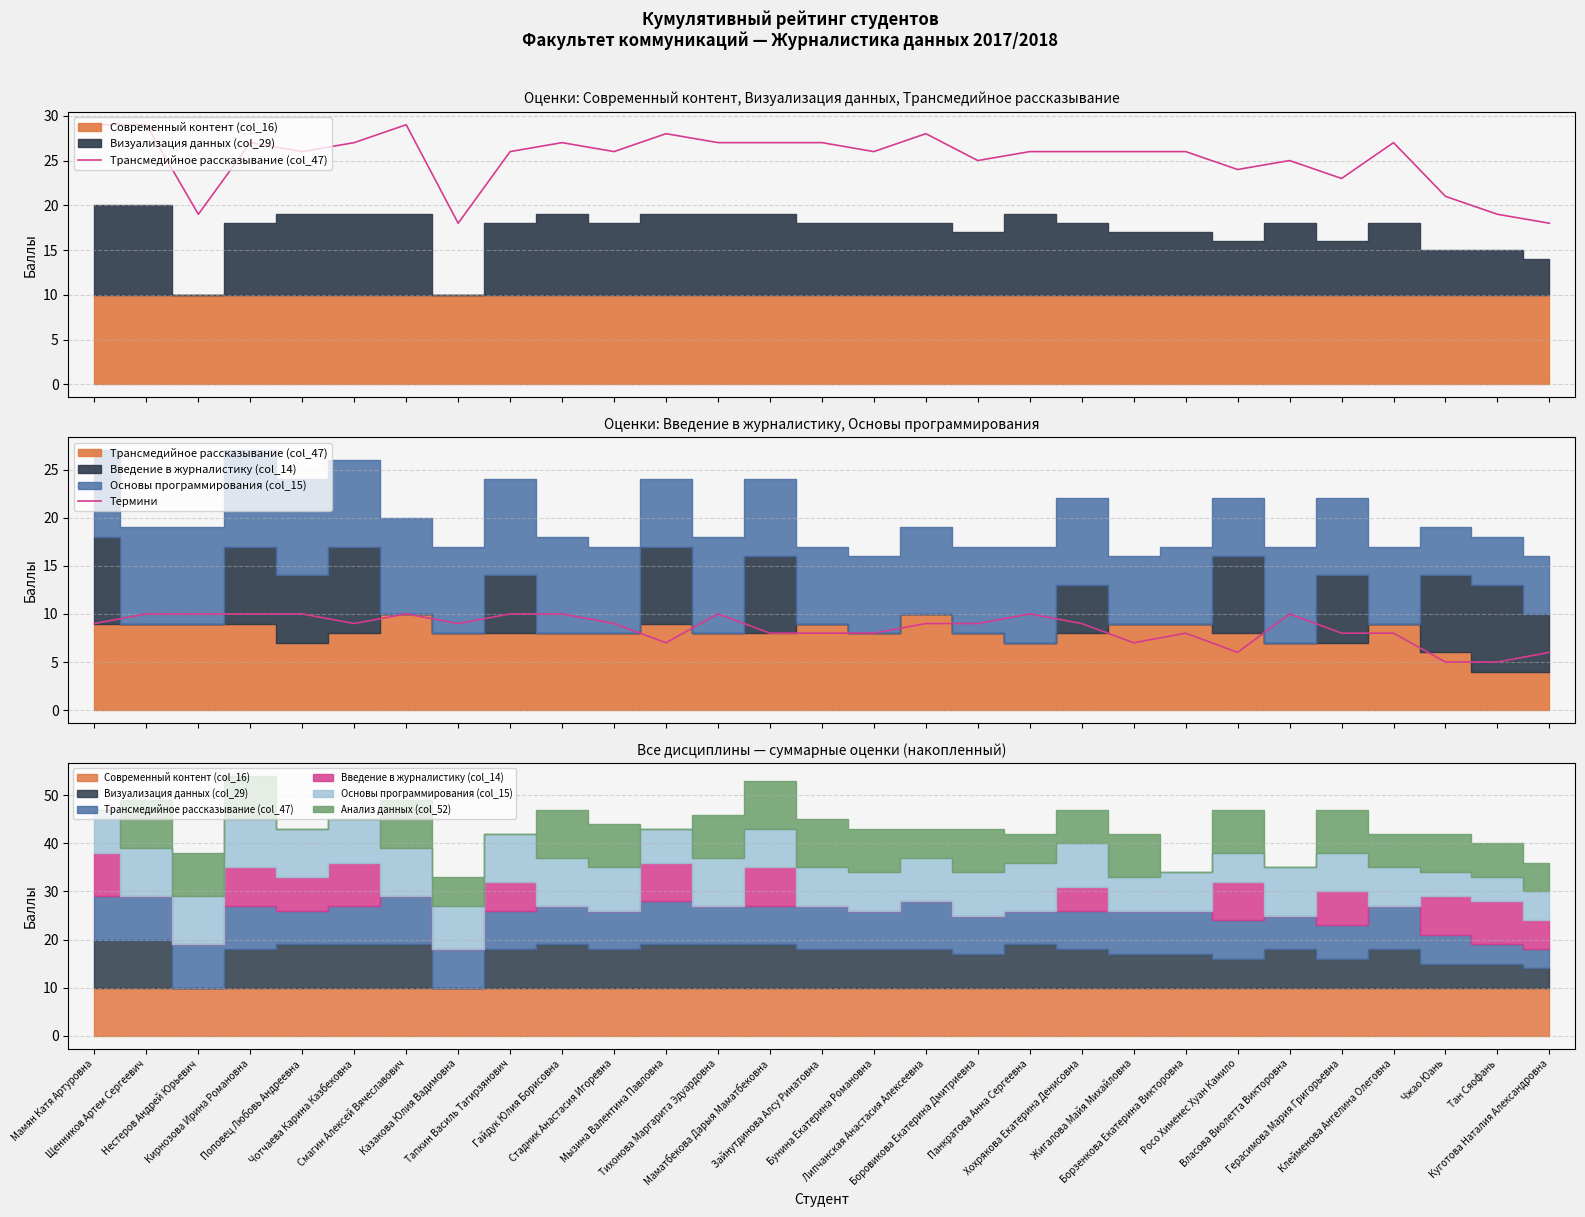

Which series changed the most between Мамян Катя Артуровна and Тихонова Маргарита Эдуардовна?

Трансмедийное рассказывание (col_47)